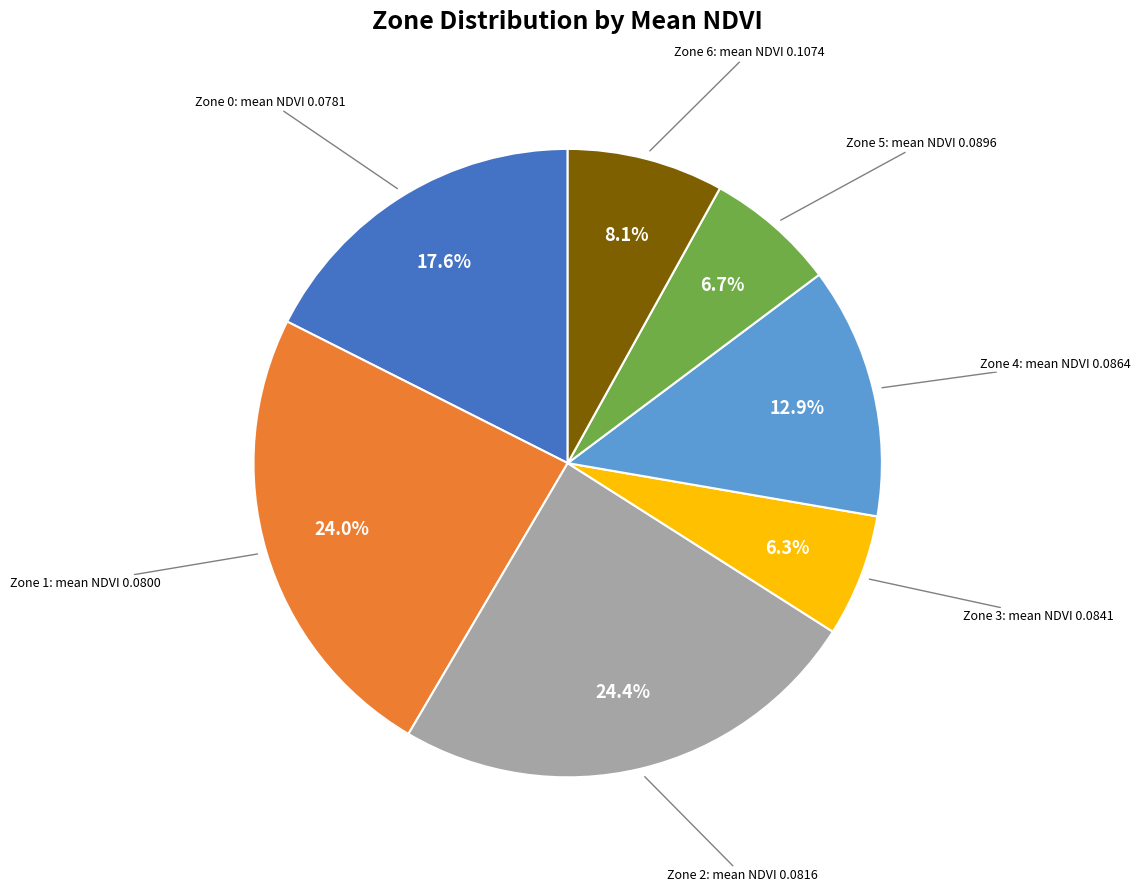

To the nearest percent, what portion does Zone 6 represent?

8%